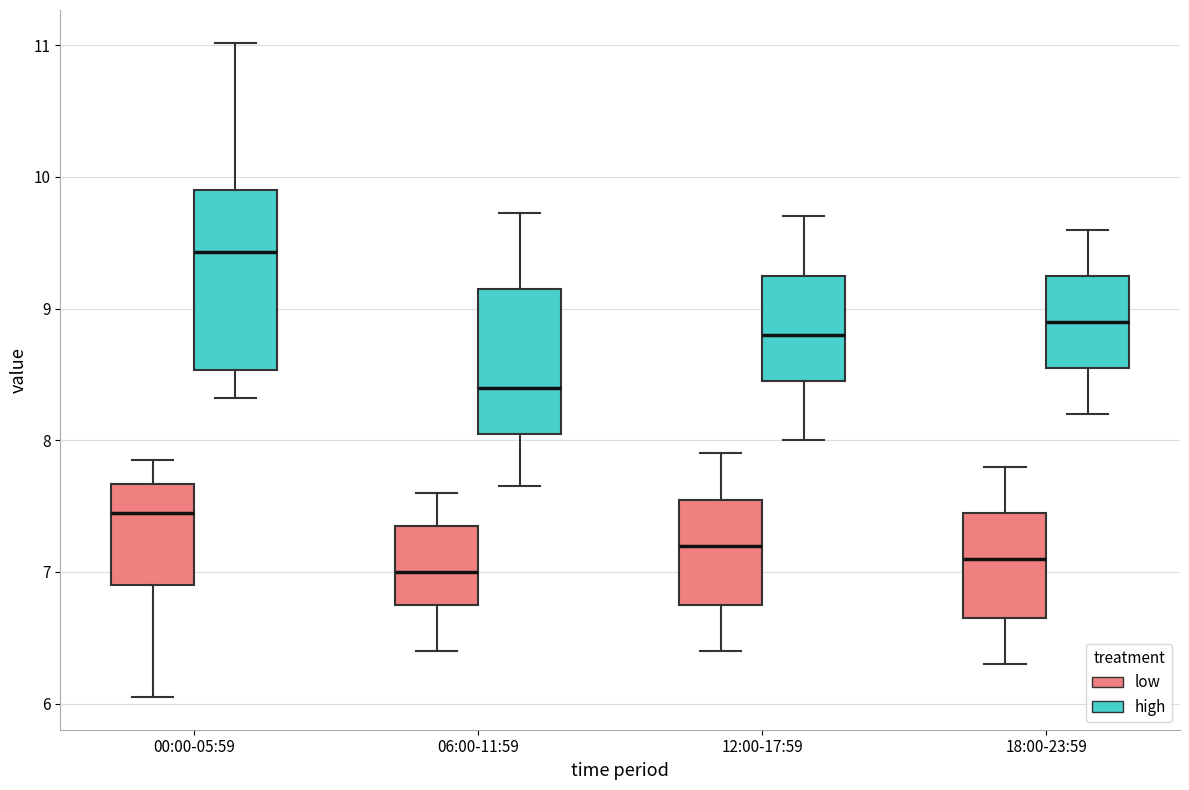

Reading left to right, transcribe this box plot: for each box, give where its median line is, the range the box spans, and where its two whiskers end, as read against the y-axis. The values are not printed on the chart, so give them approximately, as read against the axis.

00:00-05:59 (low): median 7.5, box 6.9 to 7.7, whiskers 6.1 to 7.9
00:00-05:59 (high): median 9.4, box 8.5 to 9.9, whiskers 8.3 to 11.0
06:00-11:59 (low): median 7.0, box 6.8 to 7.4, whiskers 6.4 to 7.6
06:00-11:59 (high): median 8.4, box 8.1 to 9.2, whiskers 7.7 to 9.7
12:00-17:59 (low): median 7.2, box 6.8 to 7.6, whiskers 6.4 to 7.9
12:00-17:59 (high): median 8.8, box 8.5 to 9.3, whiskers 8.0 to 9.7
18:00-23:59 (low): median 7.1, box 6.7 to 7.5, whiskers 6.3 to 7.8
18:00-23:59 (high): median 8.9, box 8.6 to 9.3, whiskers 8.2 to 9.6